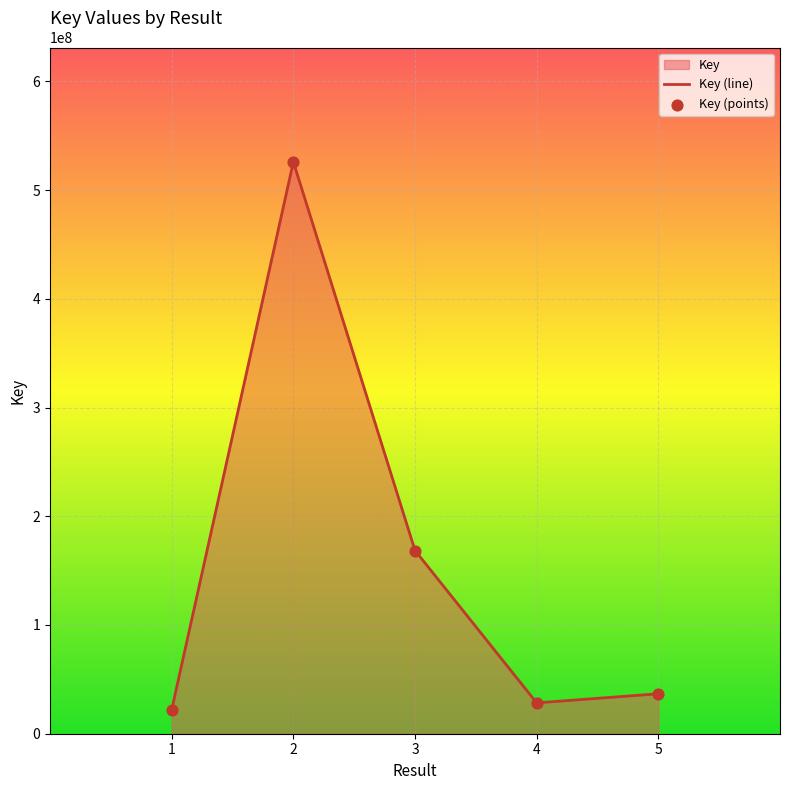

What is the ratio of the value at 4 to the value at 5?

0.8